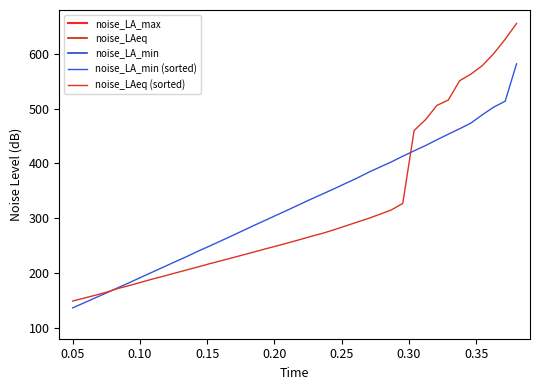

What is the lowest value of the noise_LA_min (sorted) series?

136.3